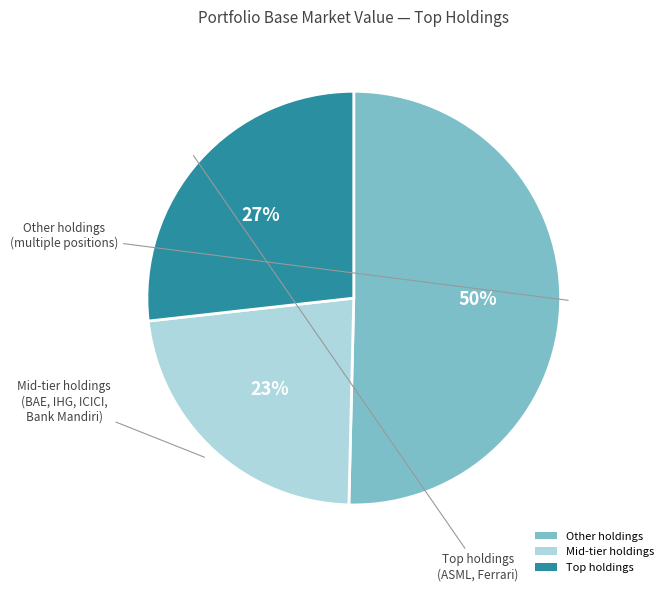

Approximately how many times larger is the value at Other holdings compared to Mid-tier holdings?

2.2